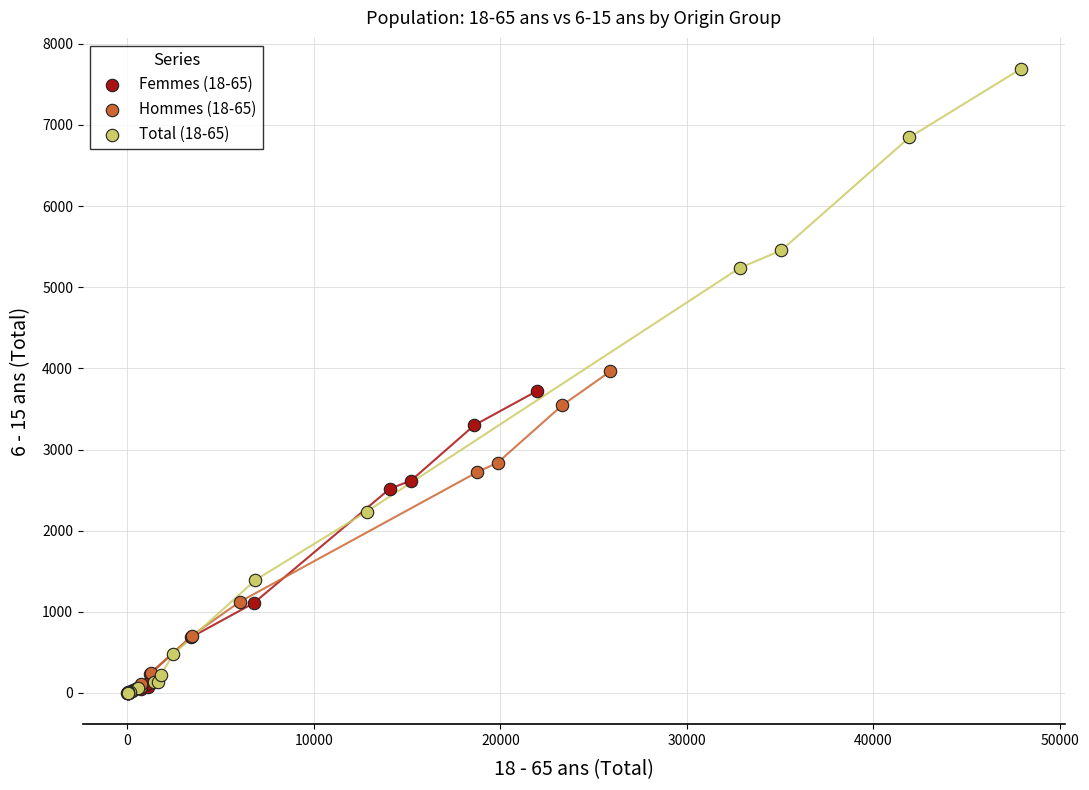

Which series has the widest spread of Y values?

Total (18-65)